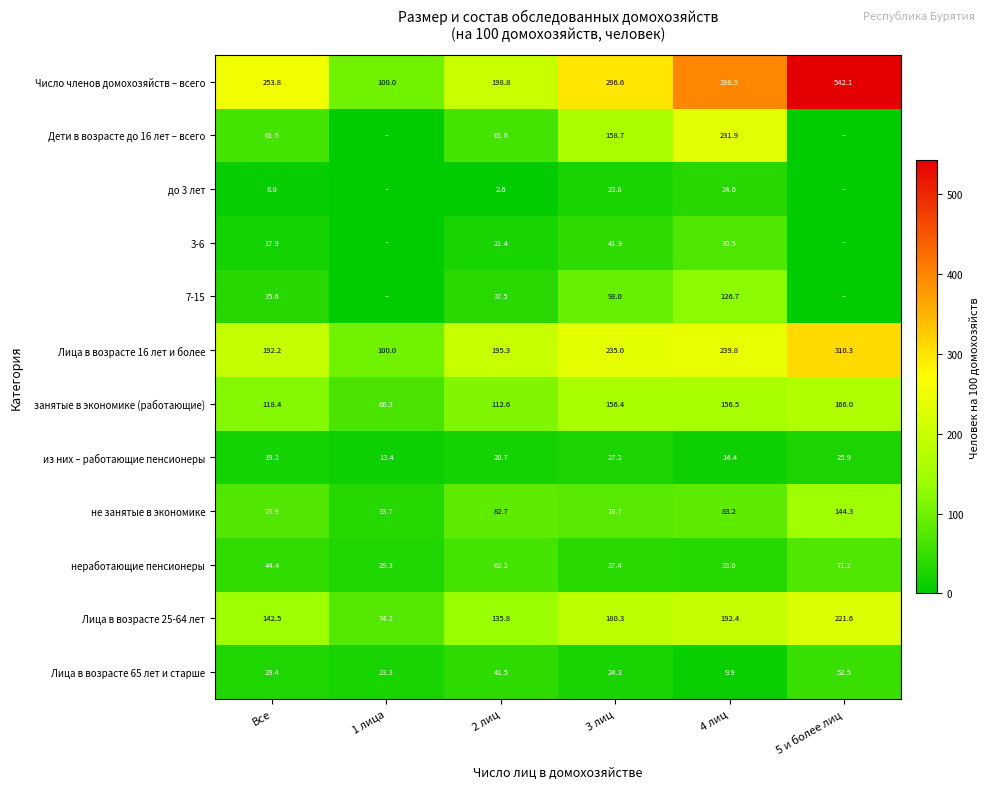

Which label corresponds to the largest value in the chart?

5 и более лиц